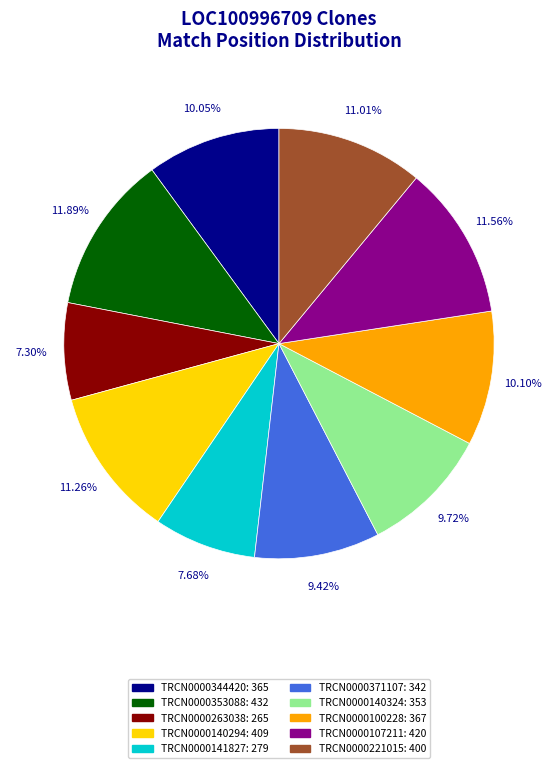

How much of the chart is everything except TRCN0000263038?

92.7%